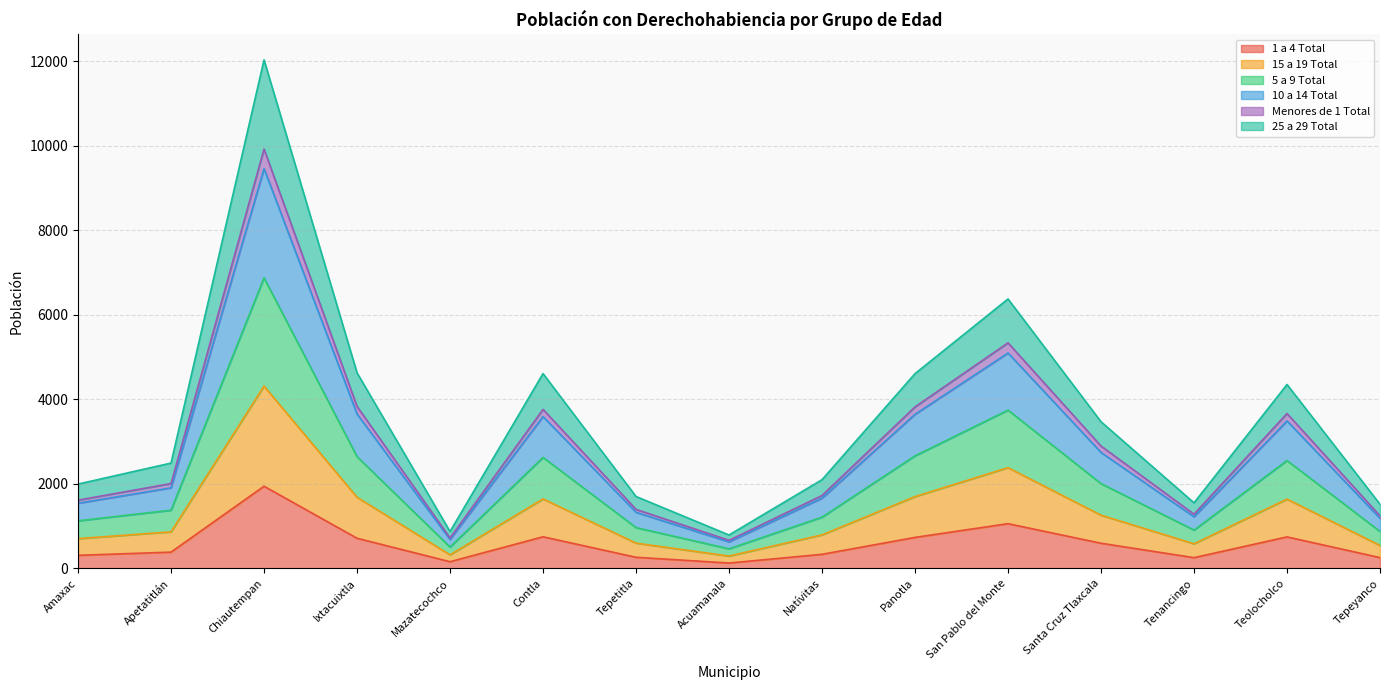

Reading right to left, transcribe all the data shown in this chart.

1 a 4 Total: 256	746	255	596	1059	734	334	128	264	749	159	714	1945	386	310
15 a 19 Total: 543	1640	583	1260	2384	1700	794	293	599	1645	322	1684	4314	866	705
5 a 9 Total: 1519	4352	1552	3471	6376	4609	2100	791	1702	4610	874	4628	12033	2493	1996
10 a 14 Total: 1244	3666	1284	2896	5338	3822	1726	665	1397	3764	721	3833	9922	2008	1616
Menores de 1 Total: 1186	3490	1222	2744	5097	3647	1662	629	1328	3592	685	3654	9458	1907	1543
25 a 29 Total: 875	2554	907	2007	3746	2664	1213	464	966	2627	506	2645	6875	1378	1127